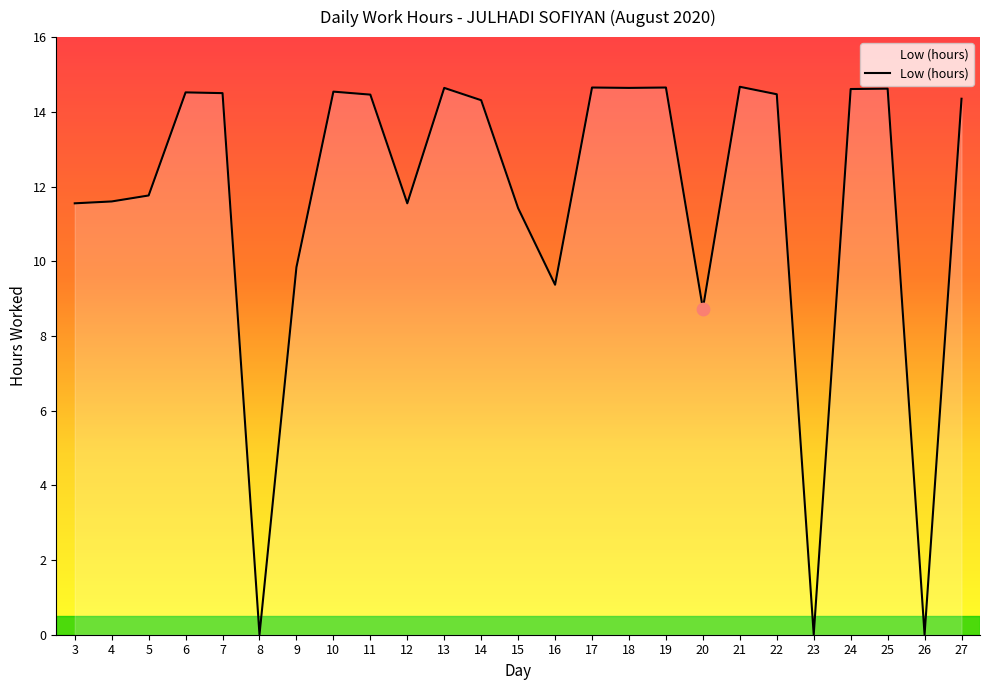

What is the change in value from 15 to 18?

+3.2